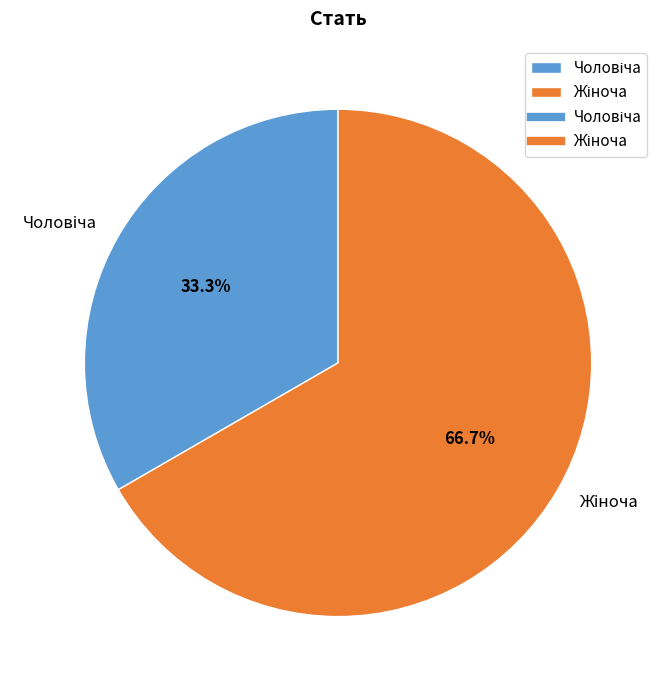

Is there a majority slice in this chart?

Yes